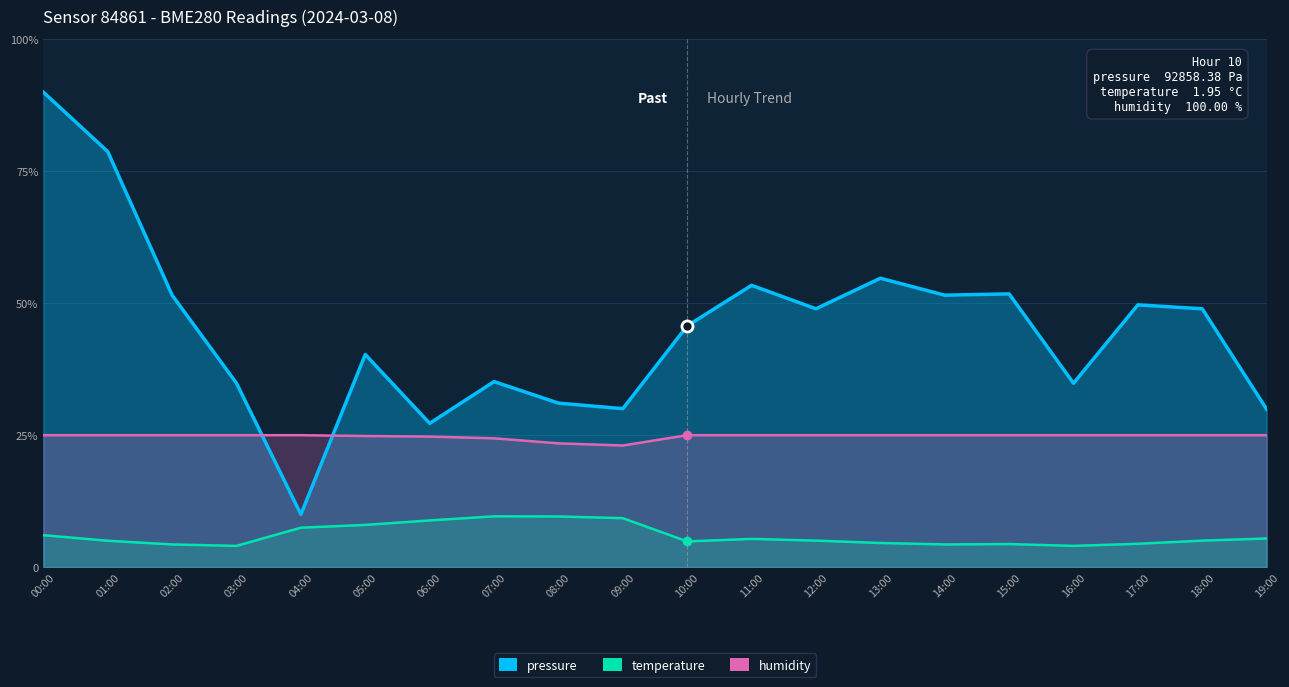

What is the difference between the temperature values at 06:00 and 16:00?

4.8